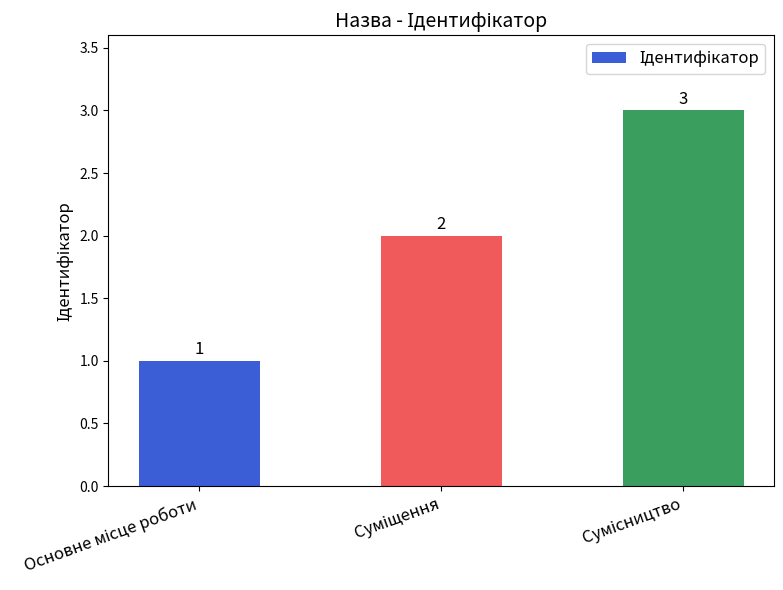

Count the number of categories in the chart.

3